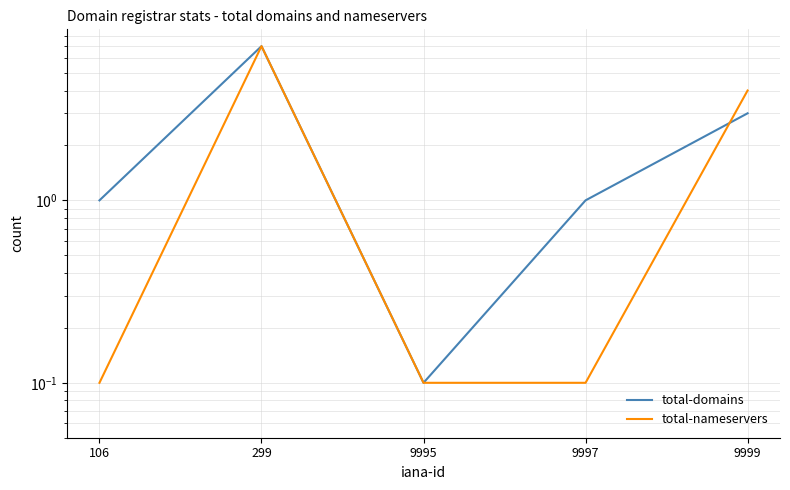

At which label is total-domains closest to 3?

9999